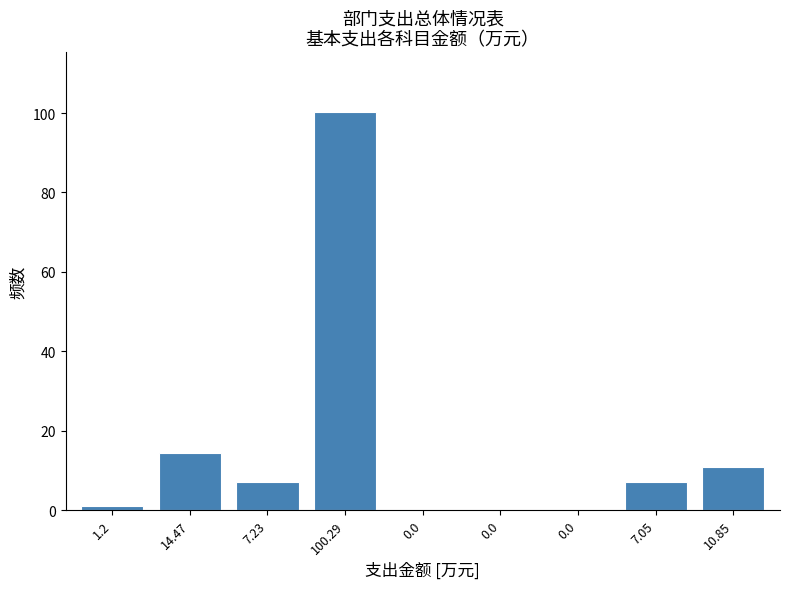

Count the number of data series in this chart.

1